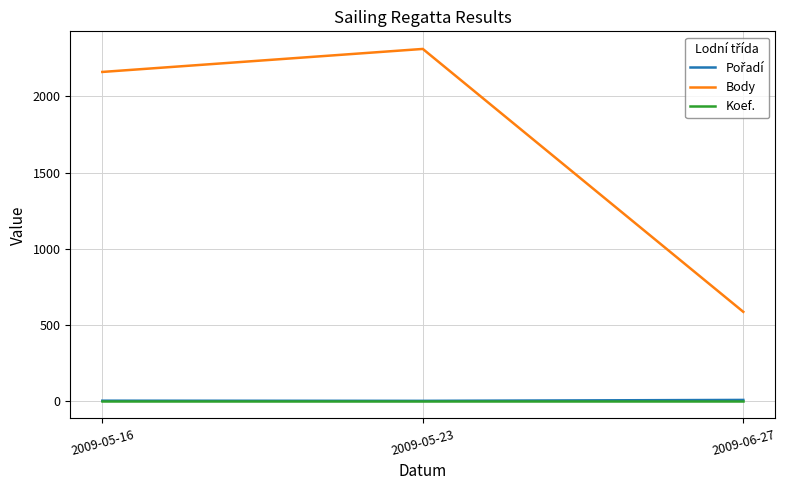

Where is Body nearest to the value 1449?

2009-05-16